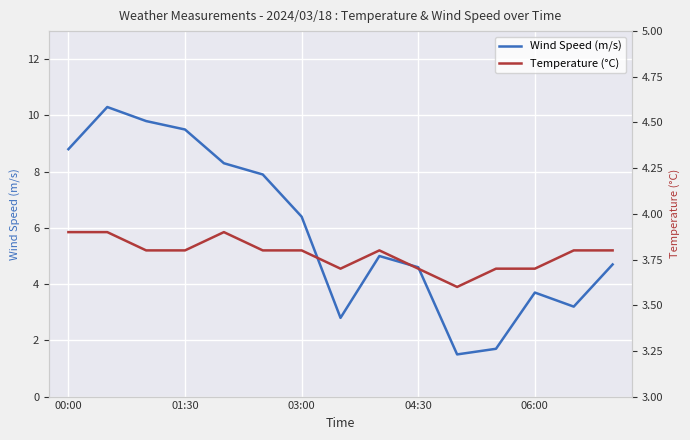

The value of Wind Speed (m/s) at 04:30 is 4.6. True or false?

True